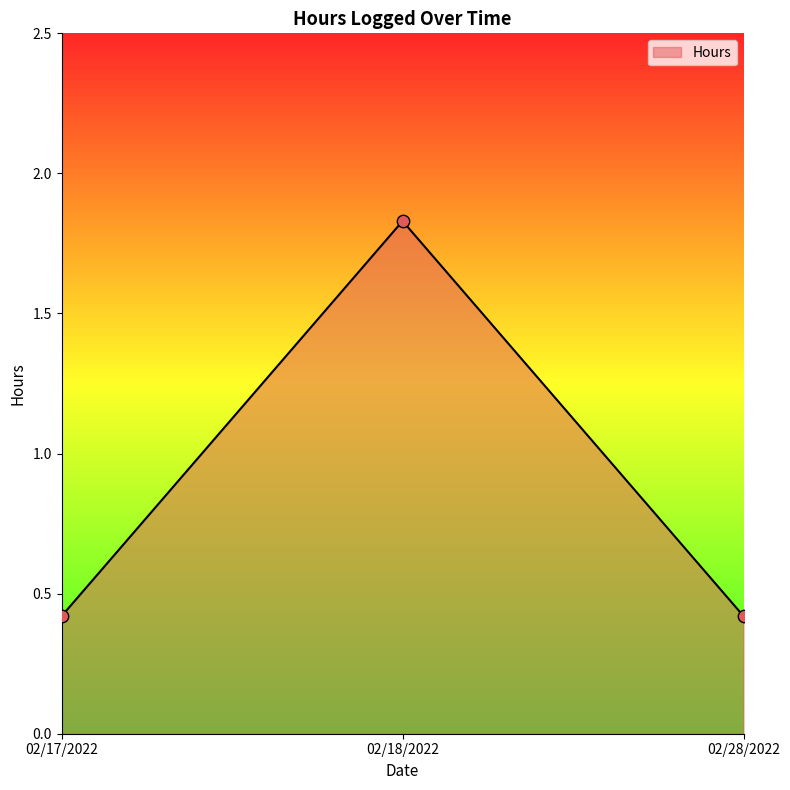

Which has a higher value, 02/28/2022 or 02/18/2022?

02/18/2022